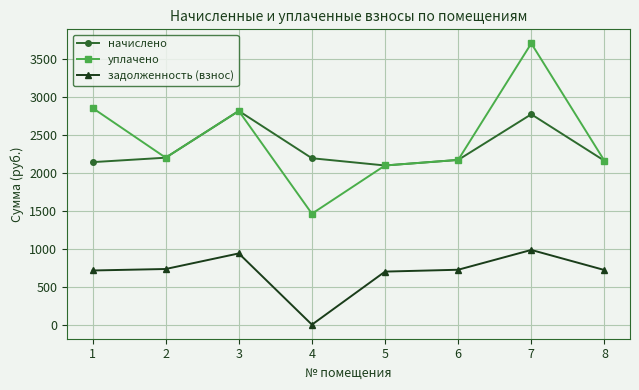

Which series has the largest total across all categories?

уплачено